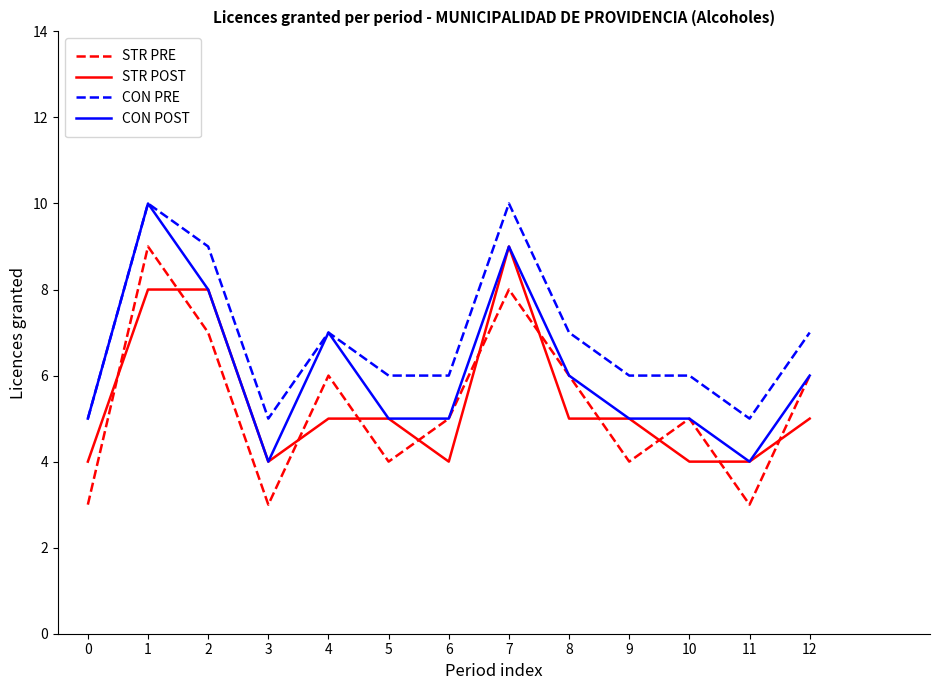

At which label does STR POST first exceed 5?

1